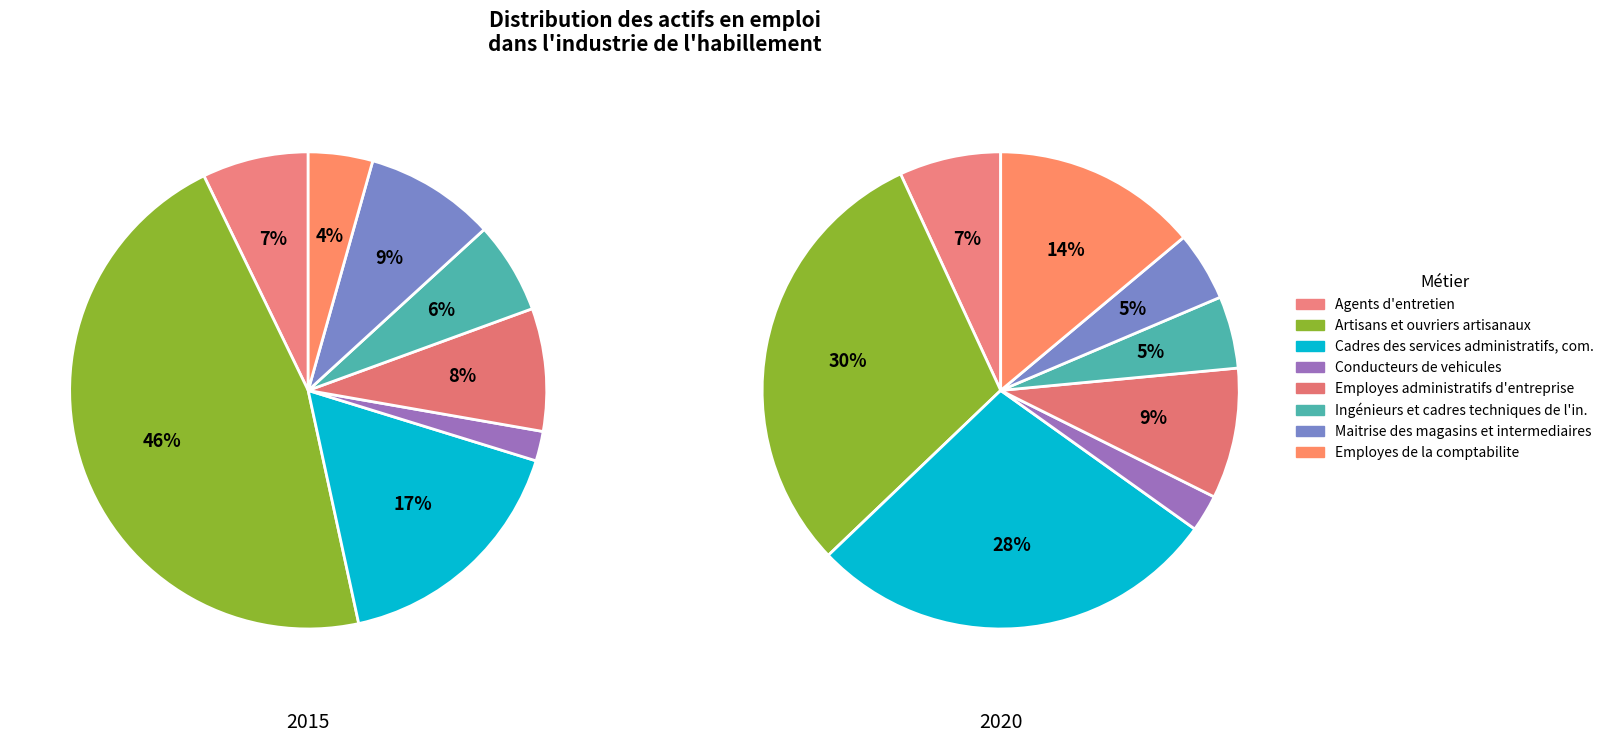

Combined, what portion of the pie is 5 and 7?

6.2%